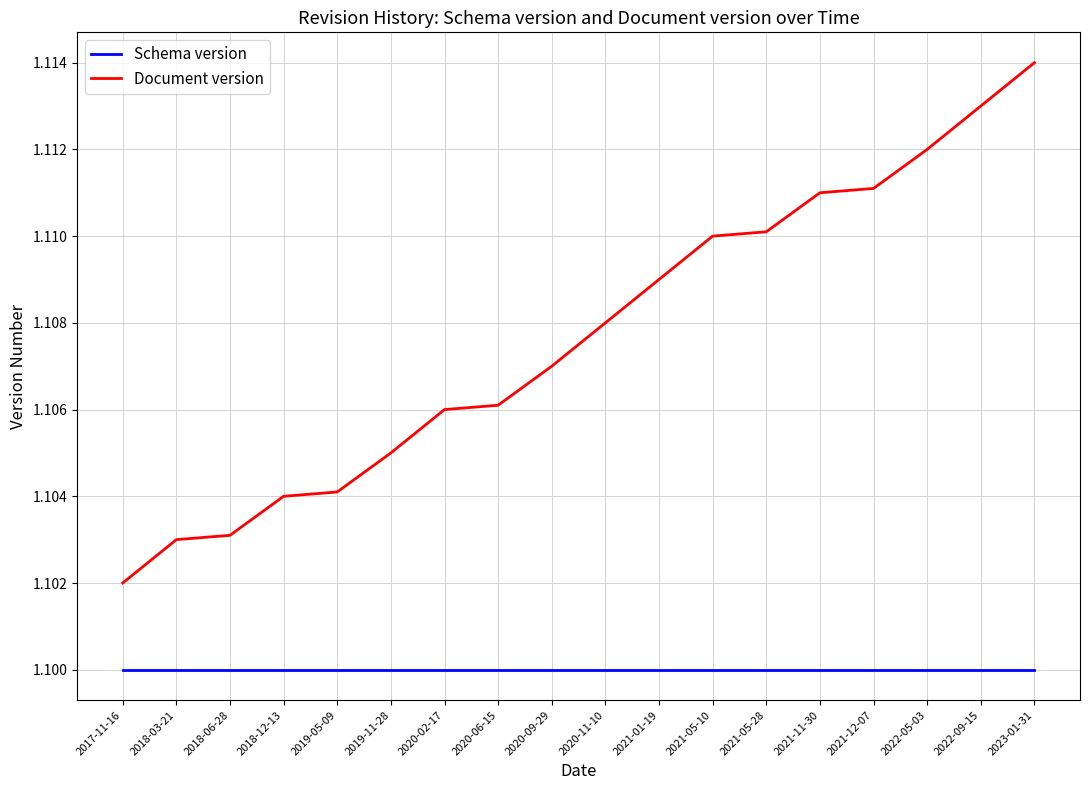

How many lines are shown in the chart?

2